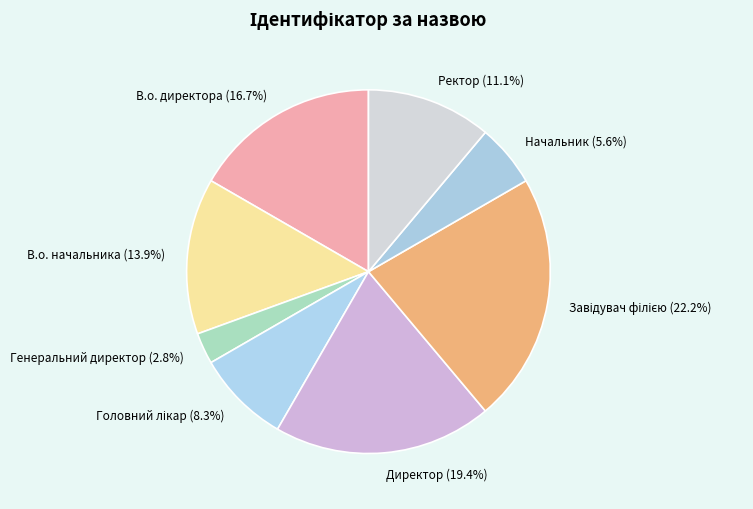

To the nearest percent, what percentage of the pie is В.о. директора?

17%